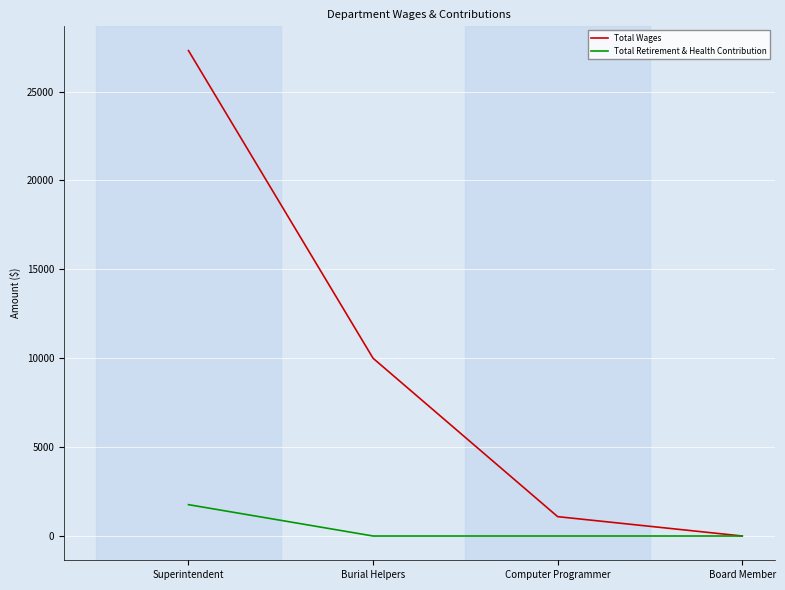

What is the sum of the Total Wages values at Burial Helpers and Computer Programmer?

11088